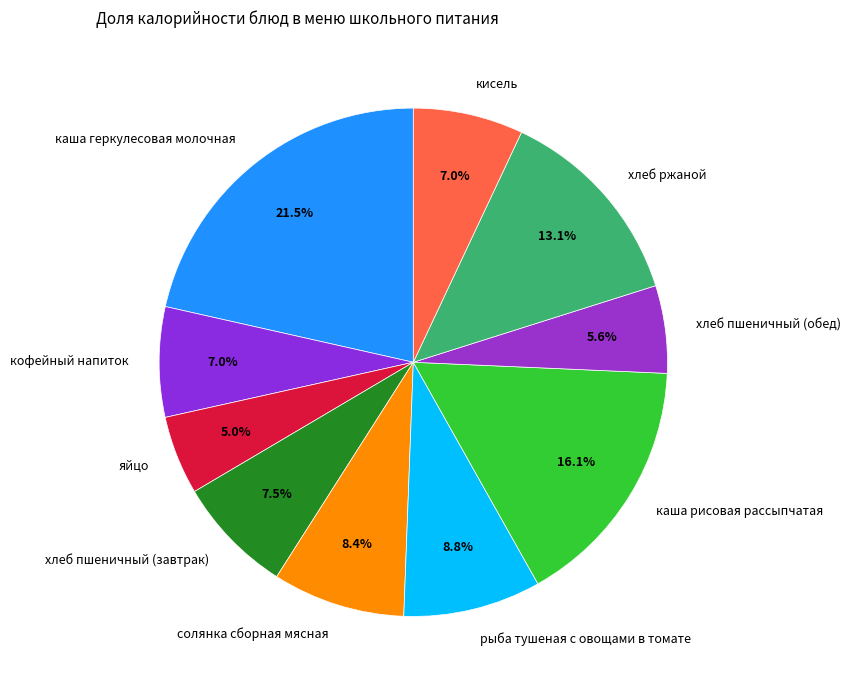

How many segments does this pie chart have?

10